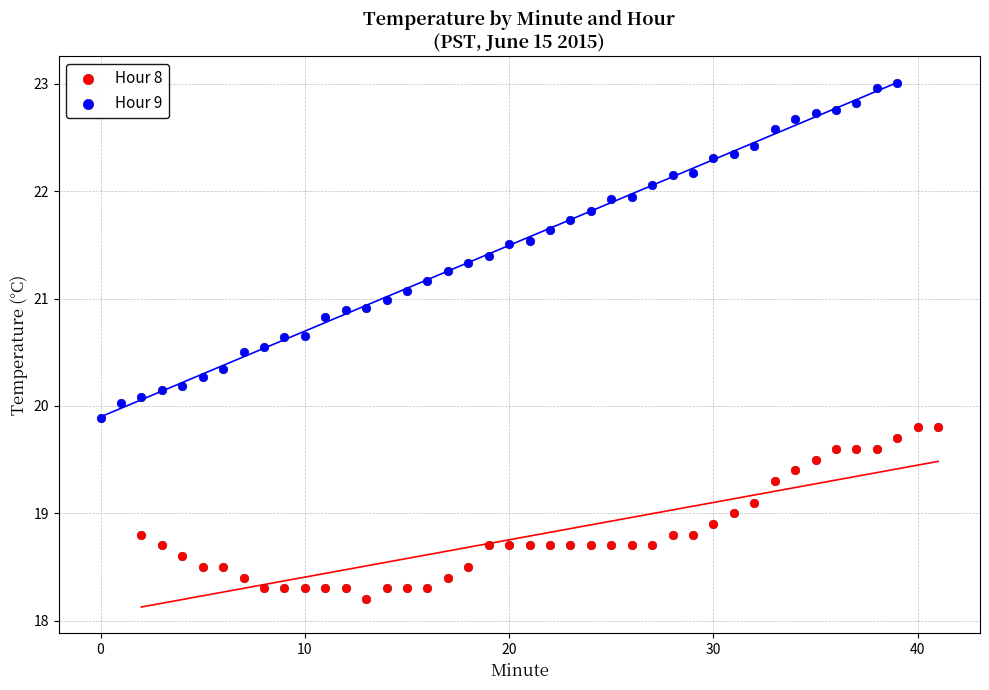

Which series reaches the minimum Y coordinate?

Hour 8